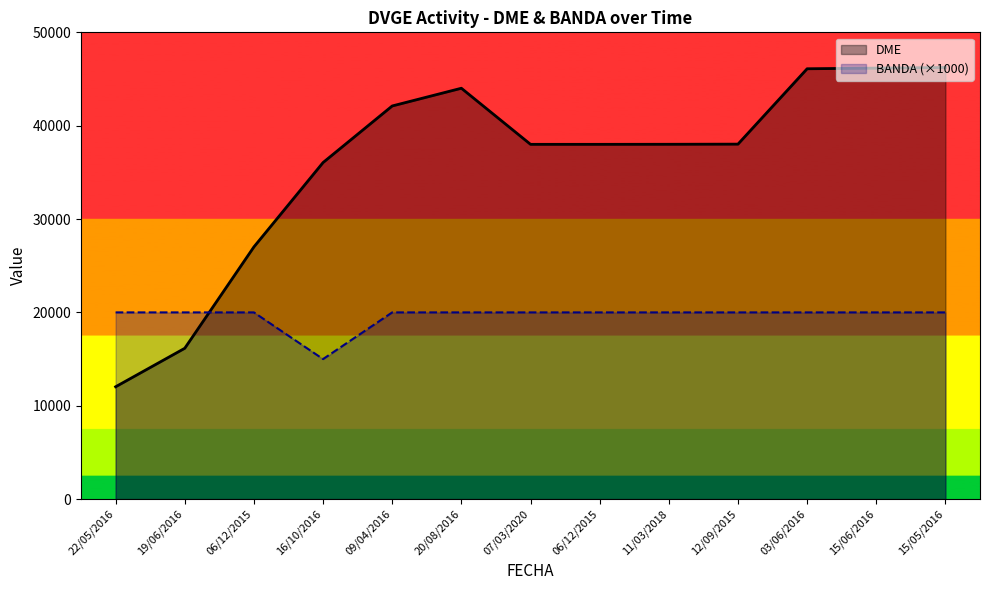

What is the label of the 9th point from the left?

11/03/2018